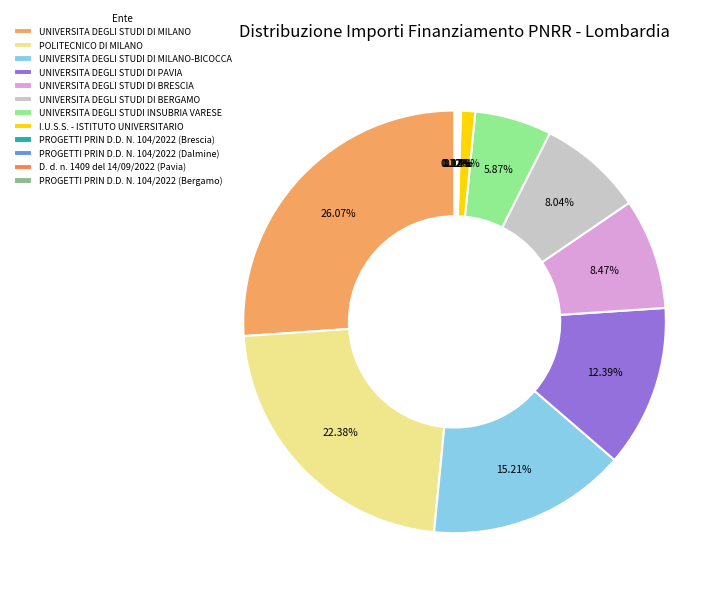

Does any single category account for the majority?

No